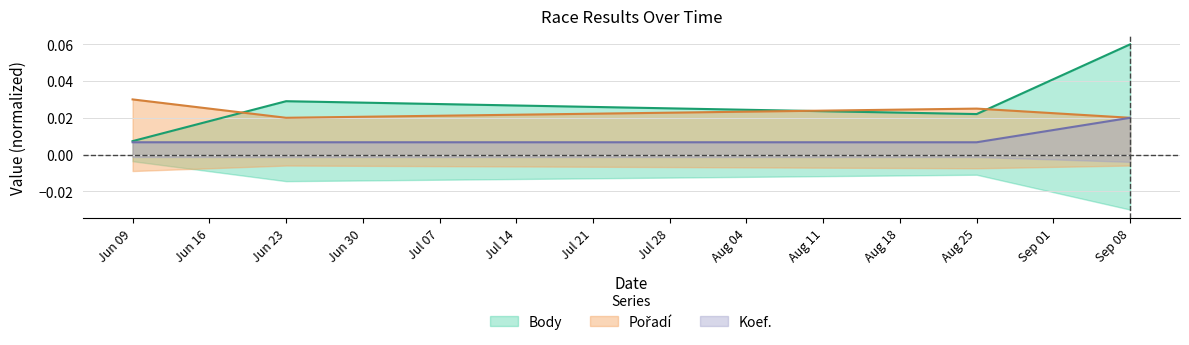

Rank the series by their average value, from highest to lowest.

Body, Pořadí, Koef.